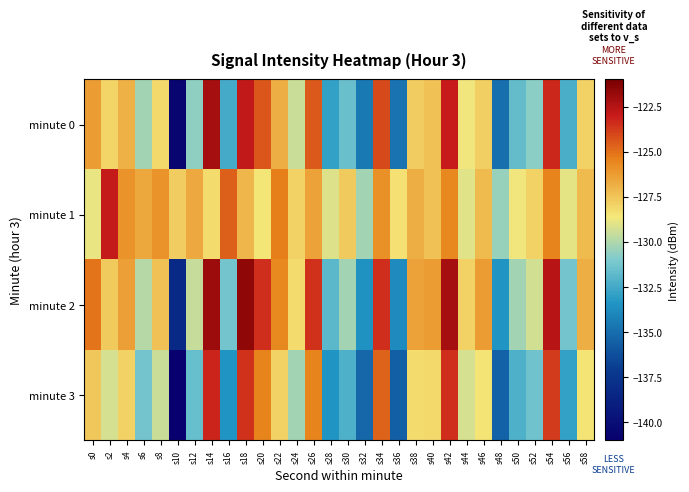

Reading right to left, what are all the values shown in this chart?

minute 0: s58=-128.0	s56=-132.3	s54=-123.3	s52=-130.7	s50=-131.6	s48=-135.0	s46=-127.9	s44=-128.7	s42=-123.0	s40=-127.5	s38=-127.7	s36=-134.8	s34=-124.1	s32=-134.6	s30=-131.5	s28=-132.9	s26=-124.5	s24=-129.5	s22=-126.8	s20=-124.4	s18=-122.8	s16=-132.4	s14=-122.1	s12=-130.7	s10=-140.6	s8=-128.1	s6=-130.2	s4=-126.9	s2=-128.0	s0=-126.2
minute 1: s58=-127.2	s56=-128.9	s54=-125.5	s52=-127.9	s50=-128.7	s48=-130.5	s46=-127.2	s44=-129.0	s42=-125.7	s40=-127.5	s38=-126.8	s36=-128.3	s34=-125.9	s32=-130.2	s30=-127.7	s28=-129.1	s26=-126.5	s24=-127.9	s22=-125.3	s20=-128.5	s18=-127.1	s16=-124.7	s14=-128.2	s12=-126.6	s10=-127.8	s8=-126.0	s6=-126.6	s4=-125.9	s2=-122.9	s0=-128.9
minute 2: s58=-126.8	s56=-131.2	s54=-122.6	s52=-129.3	s50=-130.2	s48=-133.5	s46=-126.2	s44=-127.9	s42=-122.1	s40=-126.2	s38=-126.5	s36=-133.9	s34=-123.5	s32=-133.6	s30=-130.2	s28=-131.9	s26=-123.6	s24=-128.2	s22=-125.7	s20=-123.5	s18=-121.6	s16=-131.2	s14=-121.9	s12=-129.6	s10=-138.2	s8=-127.5	s6=-129.9	s4=-126.3	s2=-127.7	s0=-125.1
minute 3: s58=-128.5	s56=-132.9	s54=-123.8	s52=-131.3	s50=-132.2	s48=-135.5	s46=-128.5	s44=-129.2	s42=-123.5	s40=-128.1	s38=-128.2	s36=-135.6	s34=-124.7	s32=-135.2	s30=-132.2	s28=-133.5	s26=-125.5	s24=-130.2	s22=-127.9	s20=-125.5	s18=-123.6	s16=-133.5	s14=-123.2	s12=-131.6	s10=-141.2	s8=-129.5	s6=-131.2	s4=-127.9	s2=-129.2	s0=-127.6